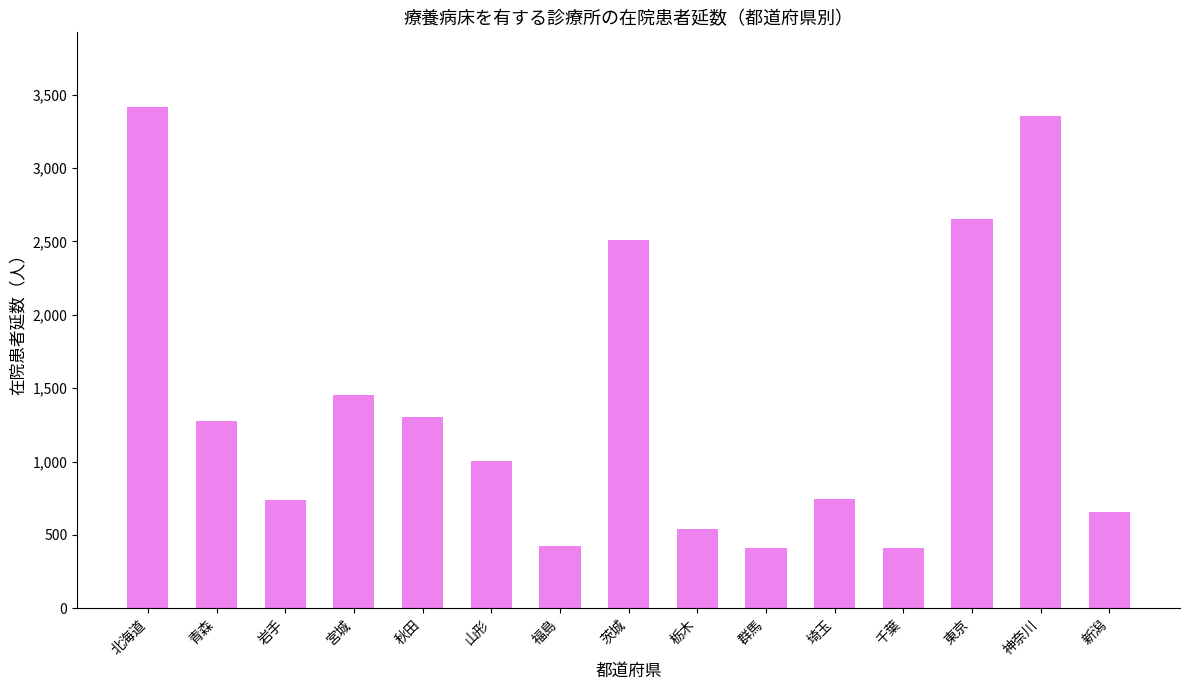

Which has a higher value, 北海道 or 新潟?

北海道